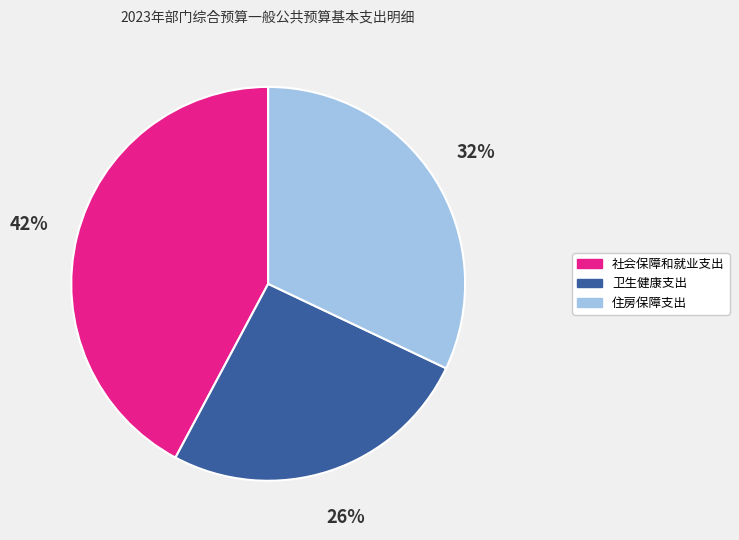

To the nearest percent, what is the combined percentage of 卫生健康支出 and 社会保障和就业支出?

68%